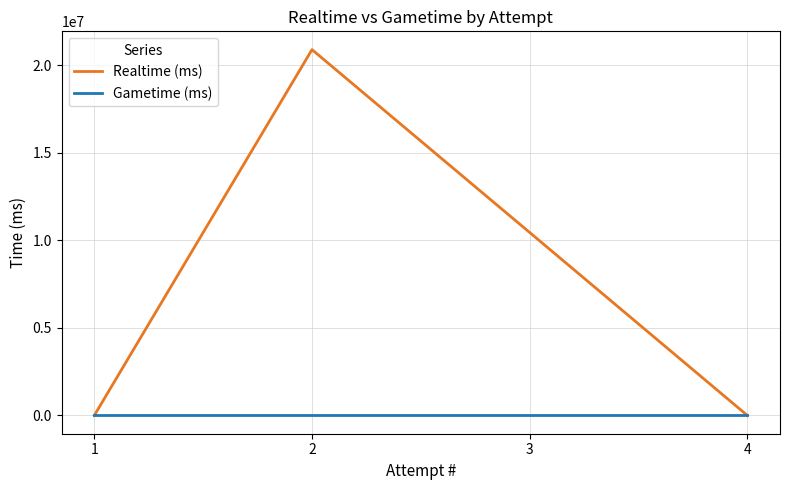

Reading left to right, list all the values displayed in this chart.

Realtime (ms): 0	10442495	20879673	0
Gametime (ms): 0	0	0	0